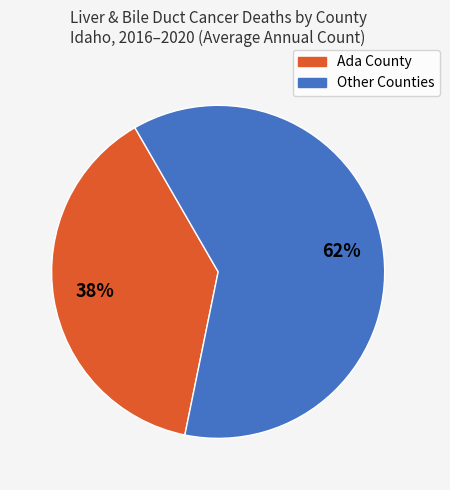

Does any single category account for the majority?

Yes